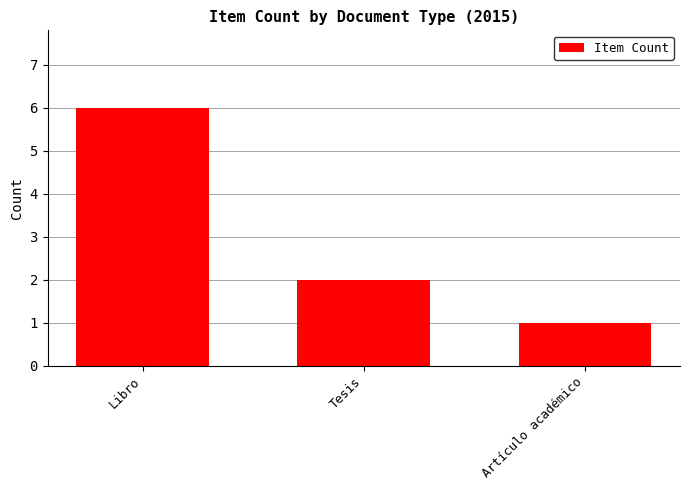

What is the sum of the values at Libro and Artículo académico?

7